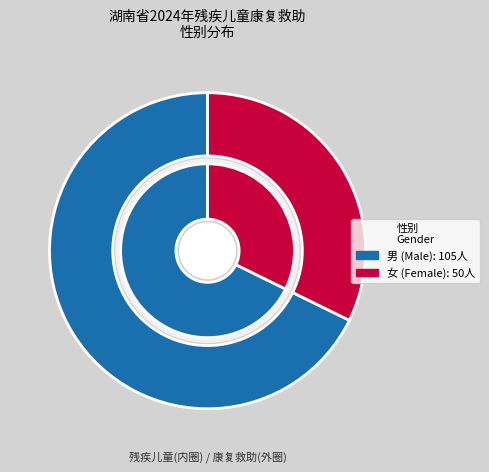

Which slice represents more than half of the pie?

男